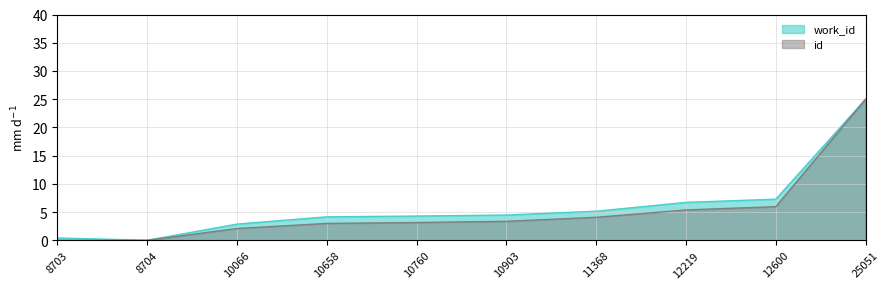

What is the average value of the work_id series?

6.0